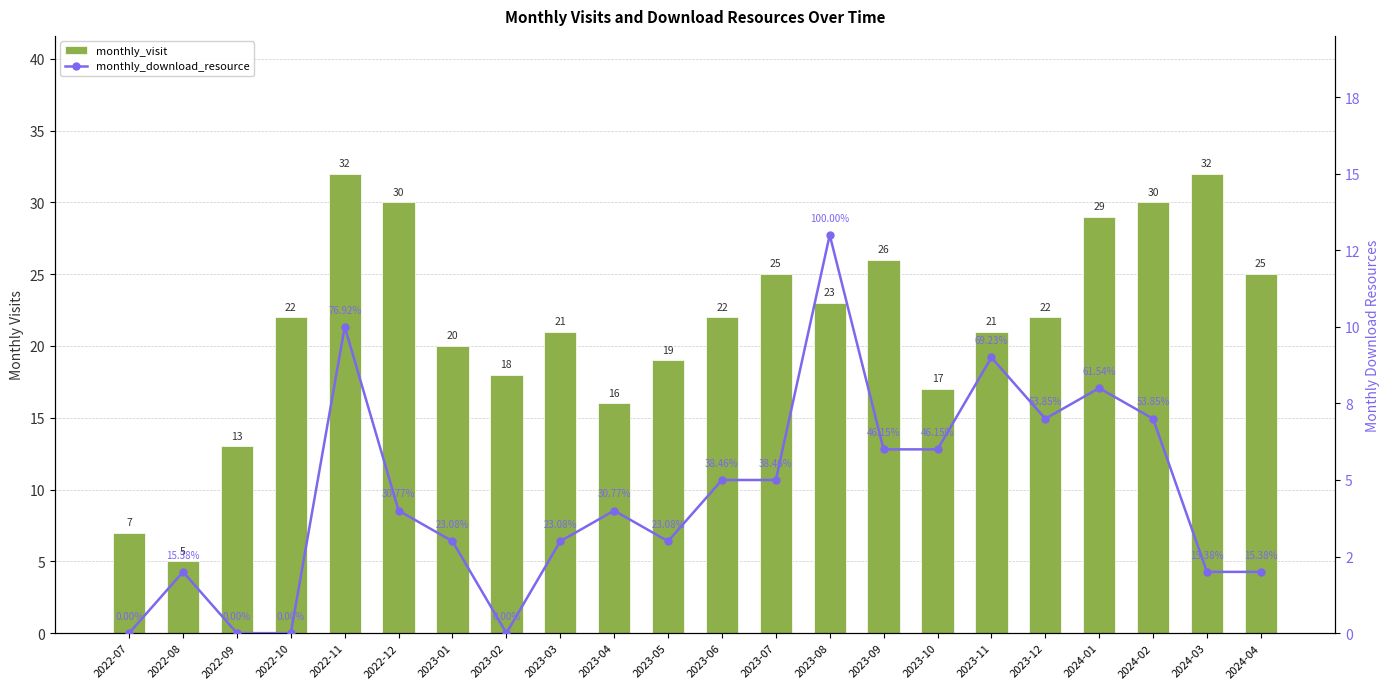

What is the total value across all series at 2024-01?

37